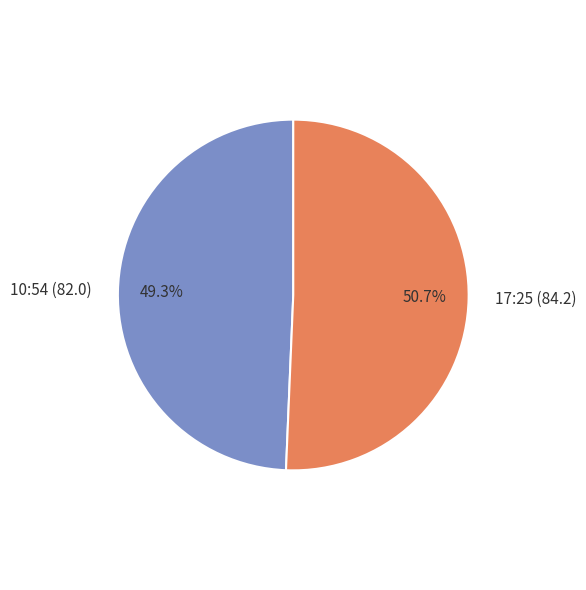

Which slice represents more than half of the pie?

17:25 (84.2)